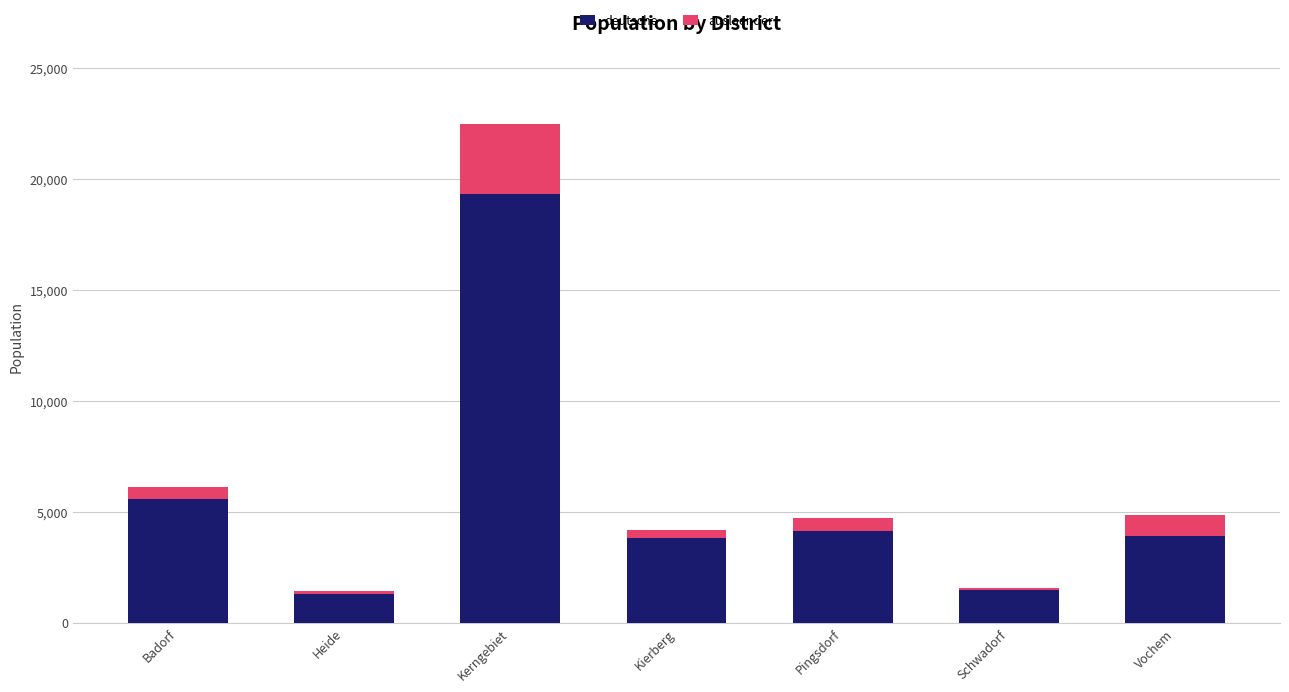

What is the approximate value of deutsche at Pingsdorf?

4121